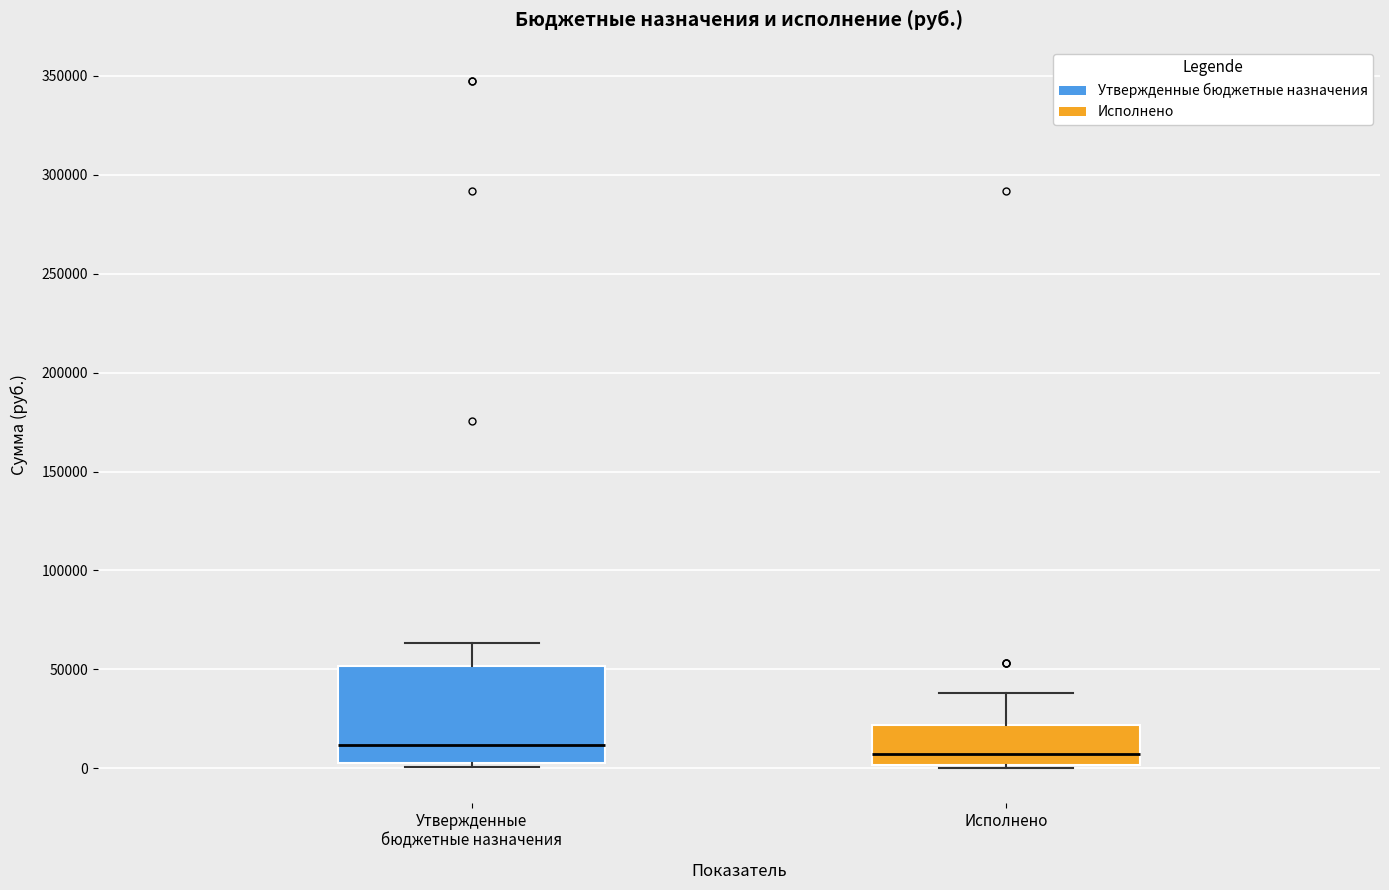

Reading left to right, read every box against the y-axis: the position of its median line, the range the box covers, and the ends of its whiskers. The values are not printed on the chart, so give them approximately, as read against the axis.

Утвержденные бюджетные назначения: median 10000, box 5000 to 50000, whiskers 0 to 65000
Исполнено: median 5000, box 0 to 20000, whiskers 0 (just below the box's lower edge) to 40000